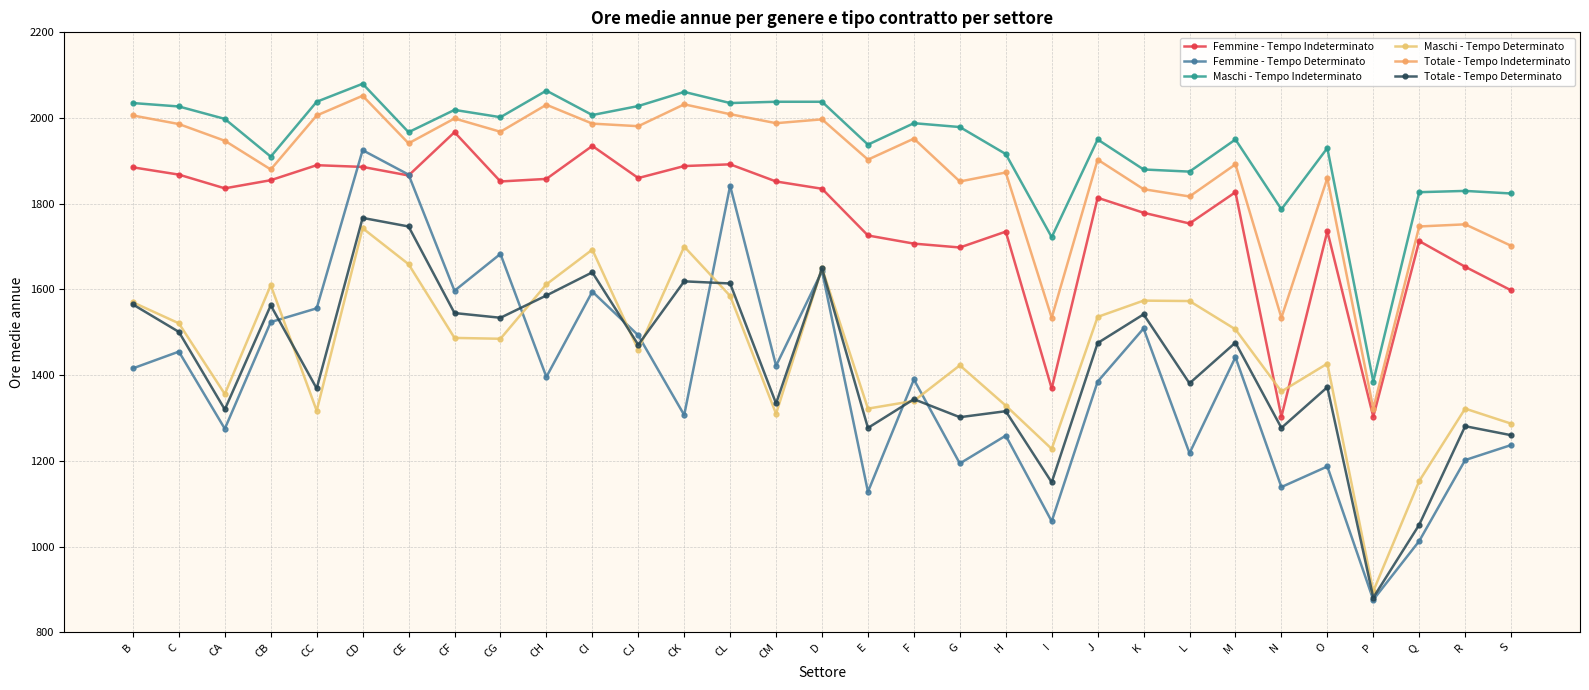

Where is the first local minimum for Femmine - Tempo Indeterminato?

CA